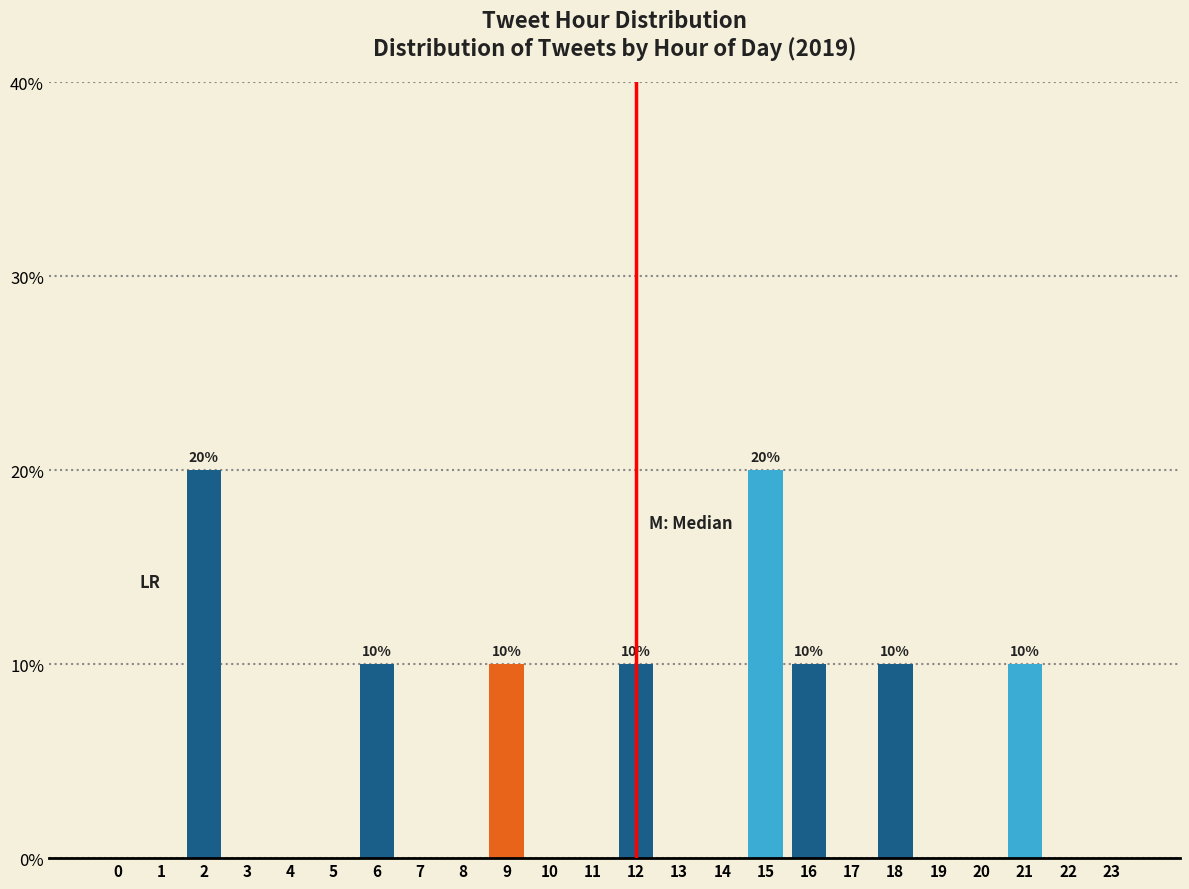

Reading left to right, list all the values displayed in this chart.

0=0	1=0	2=20	3=0	4=0	5=0	6=10	7=0	8=0	9=10	10=0	11=0	12=10	13=0	14=0	15=20	16=10	17=0	18=10	19=0	20=0	21=10	22=0	23=0